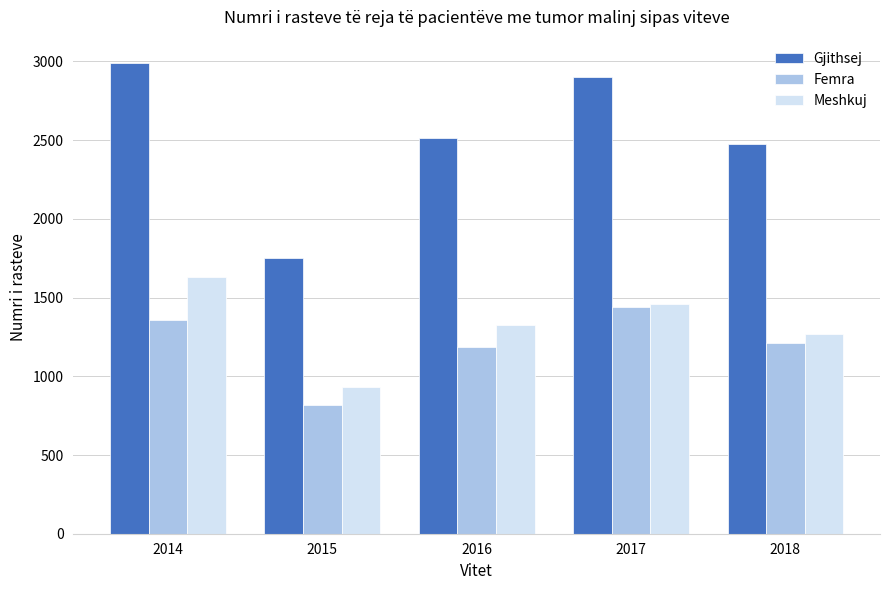

What is the difference between the highest and lowest values at 2015?

933